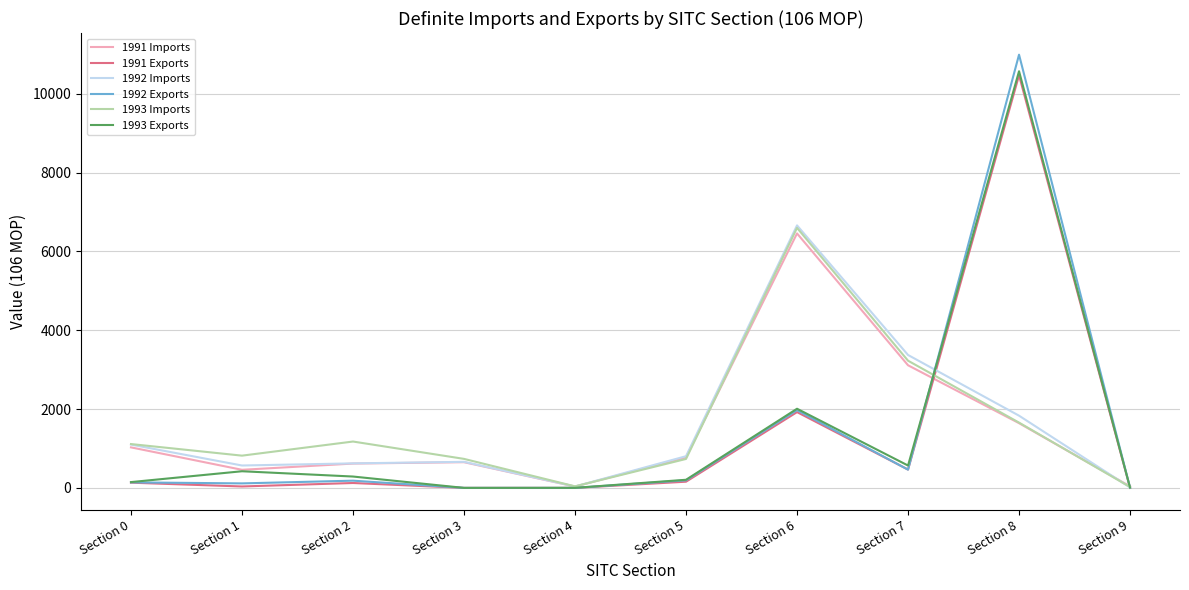

What is the difference between the 1992 Exports values at Section 7 and Section 8?

10529